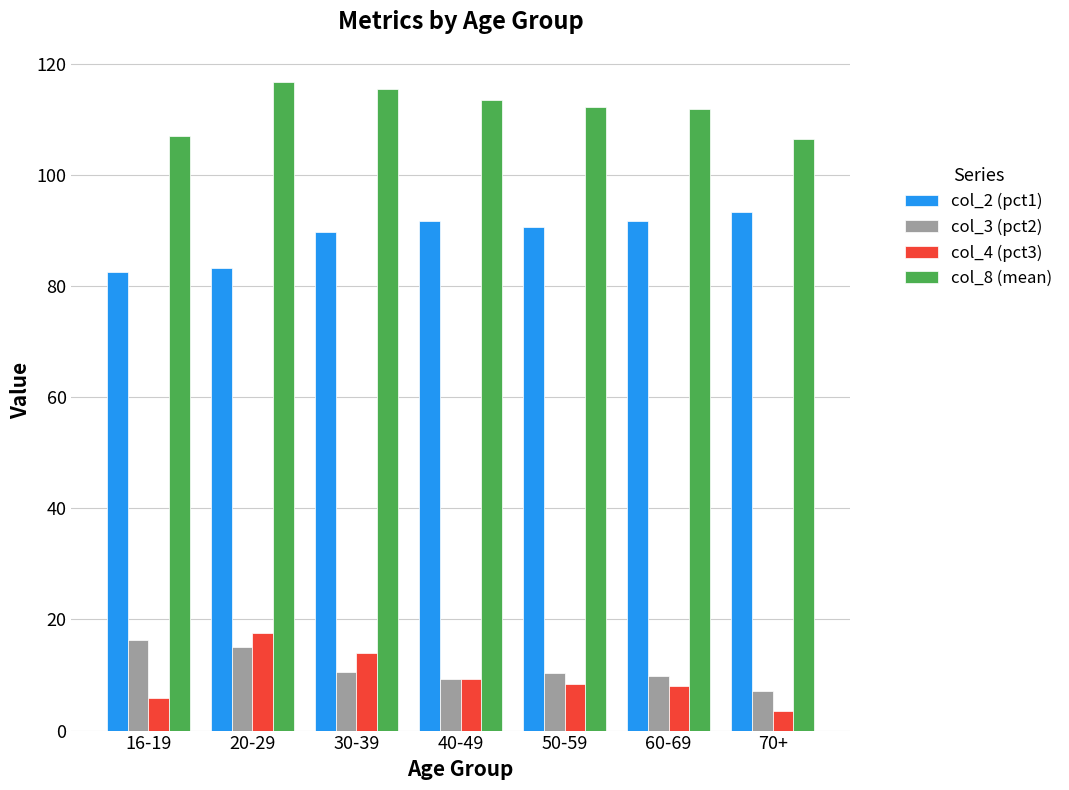

At which category does the chart reach its peak across all series?

20-29